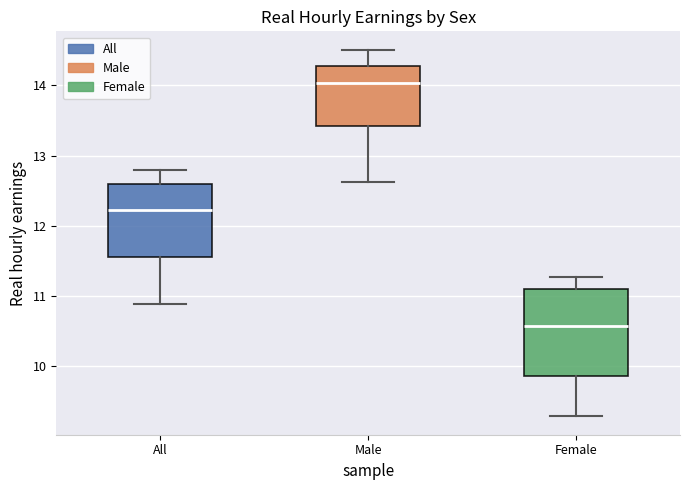

Reading left to right, read every box against the y-axis: the position of its median line, the range the box covers, and the ends of its whiskers. The values are not printed on the chart, so give them approximately, as read against the axis.

All: median 12.2, box 11.6 to 12.6, whiskers 10.9 to 12.8
Male: median 14.0, box 13.4 to 14.3, whiskers 12.6 to 14.5
Female: median 10.6, box 9.9 to 11.1, whiskers 9.3 to 11.3